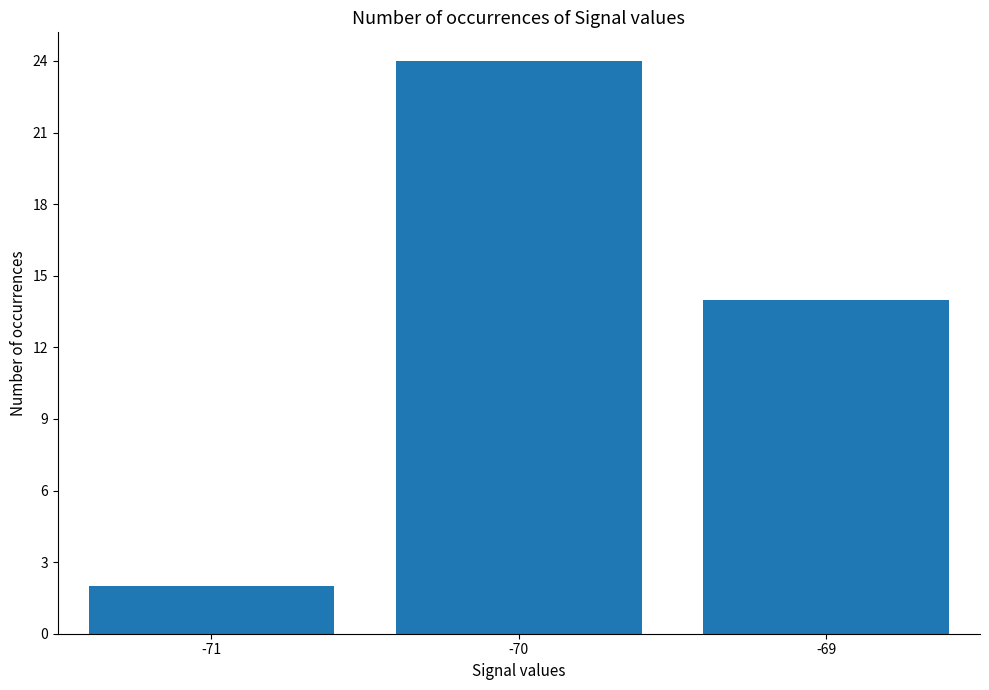

The chart shows a value of 24 at -70. True or false?

True